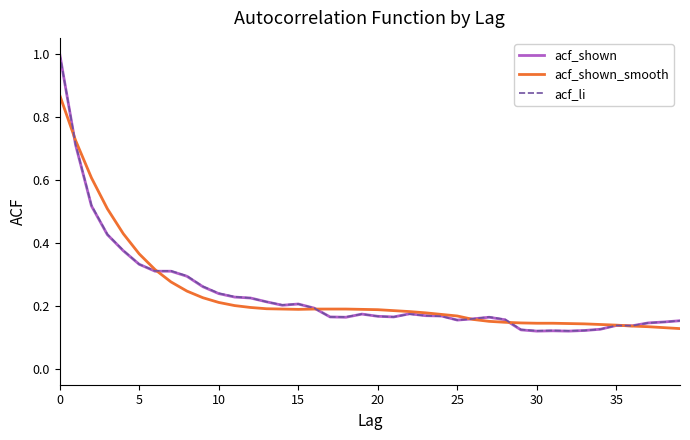

Which series has the largest range (max minus min)?

acf_shown